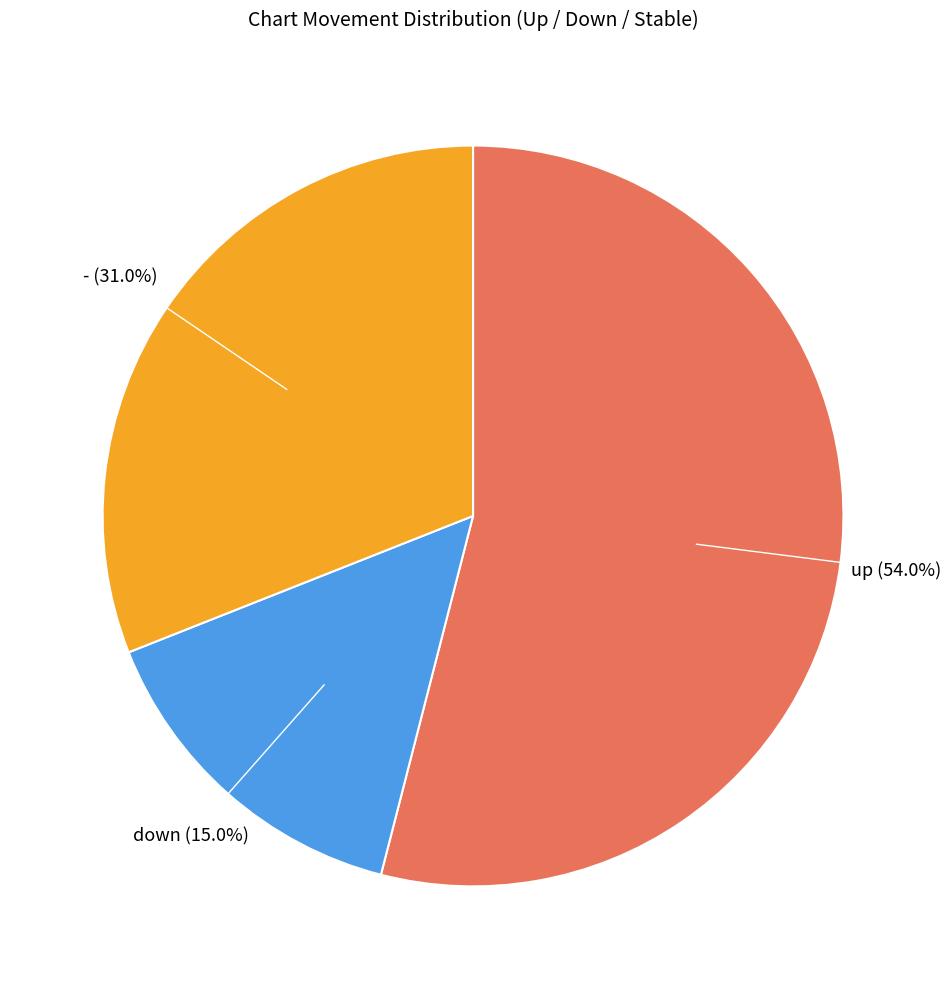

Count the number of slices in the pie.

3